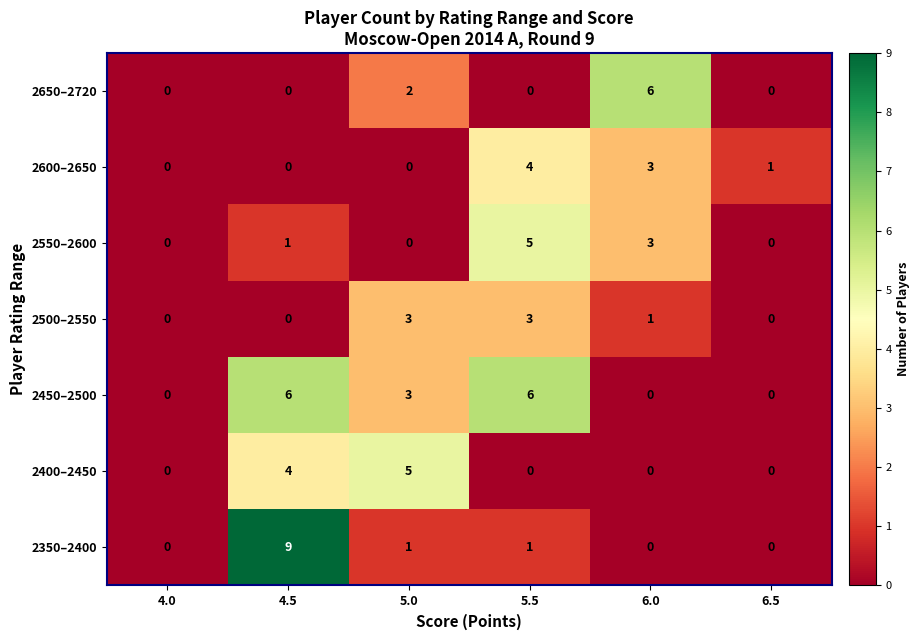

What is the maximum value shown in the chart?

9